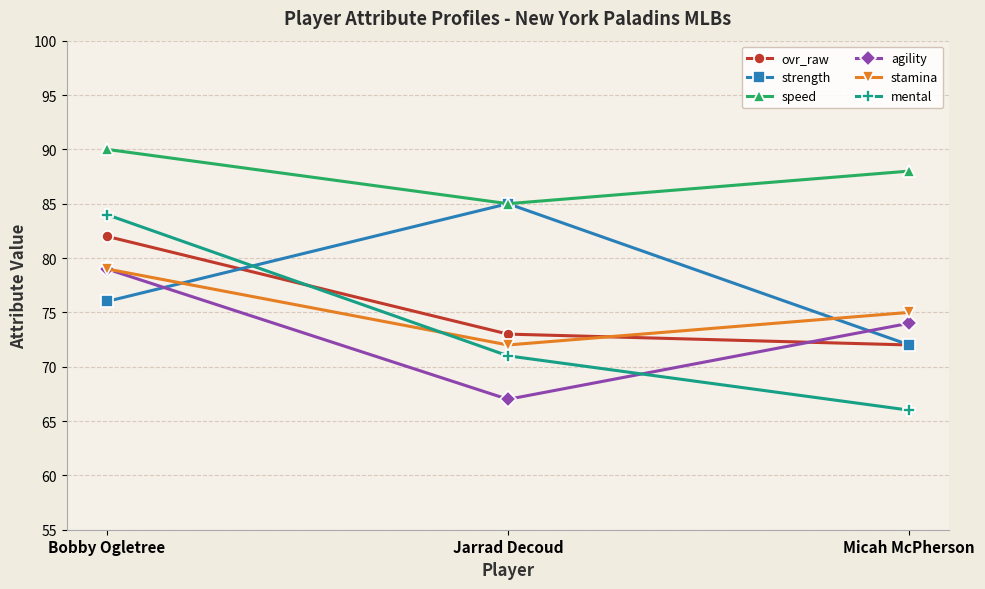

How many lines are shown in the chart?

6